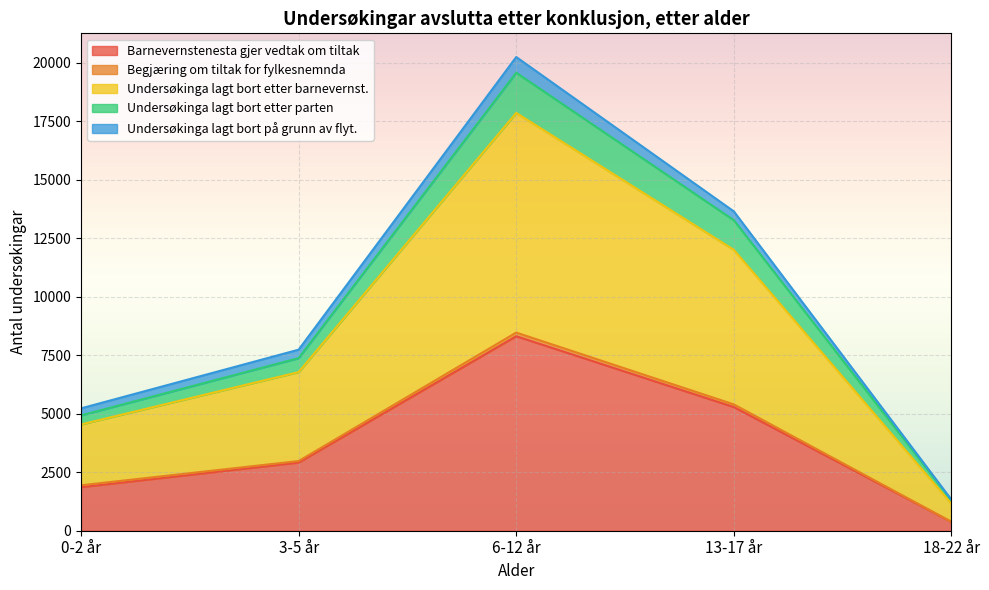

Which category has the lowest value across all series?

18-22 år